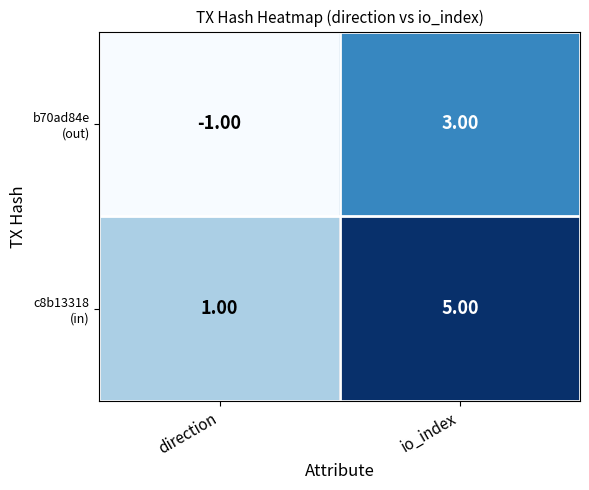

At which category does the chart reach its peak across all series?

io_index